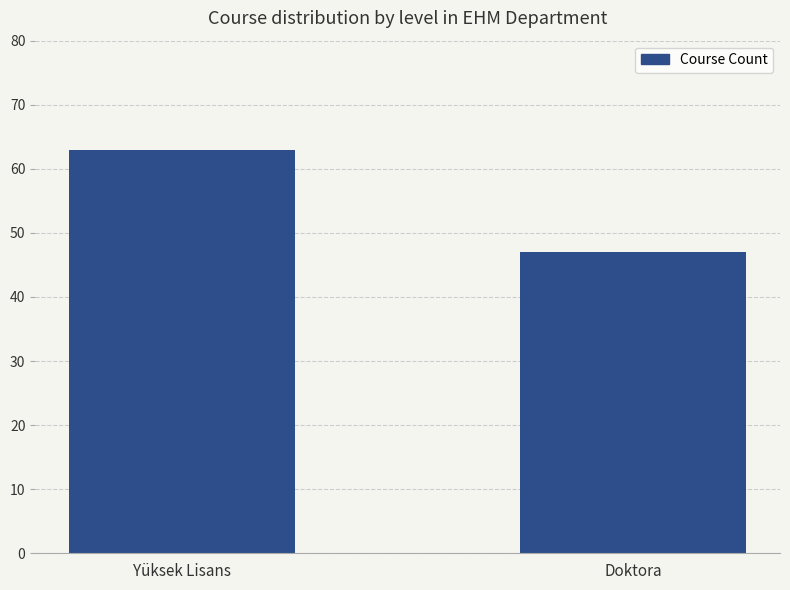

Rank the categories by value from lowest to highest.

Doktora, Yüksek Lisans